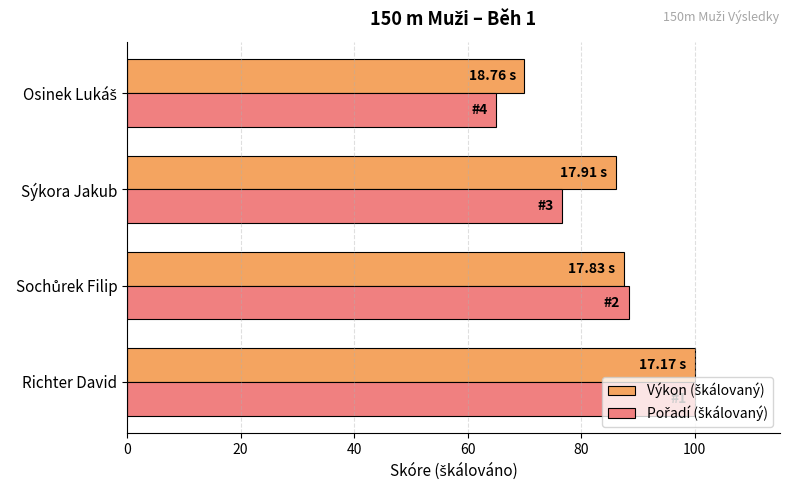

At which category is the sum across all series the highest?

Richter David